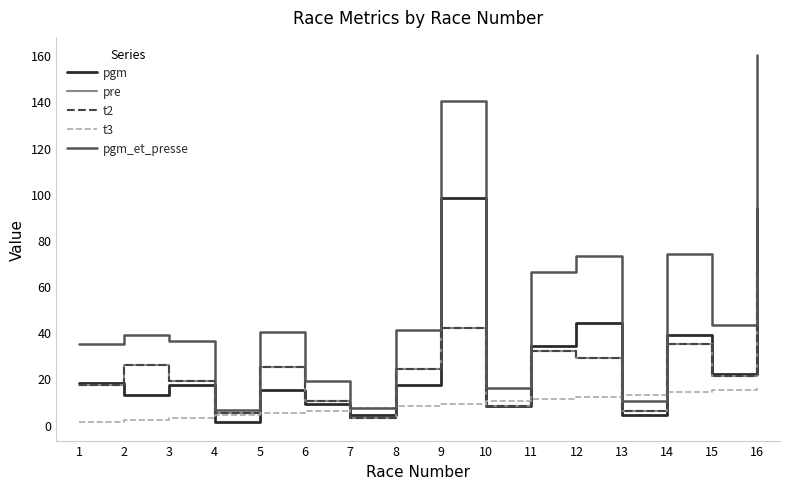

Is this an area chart (filled region under the line)?

No